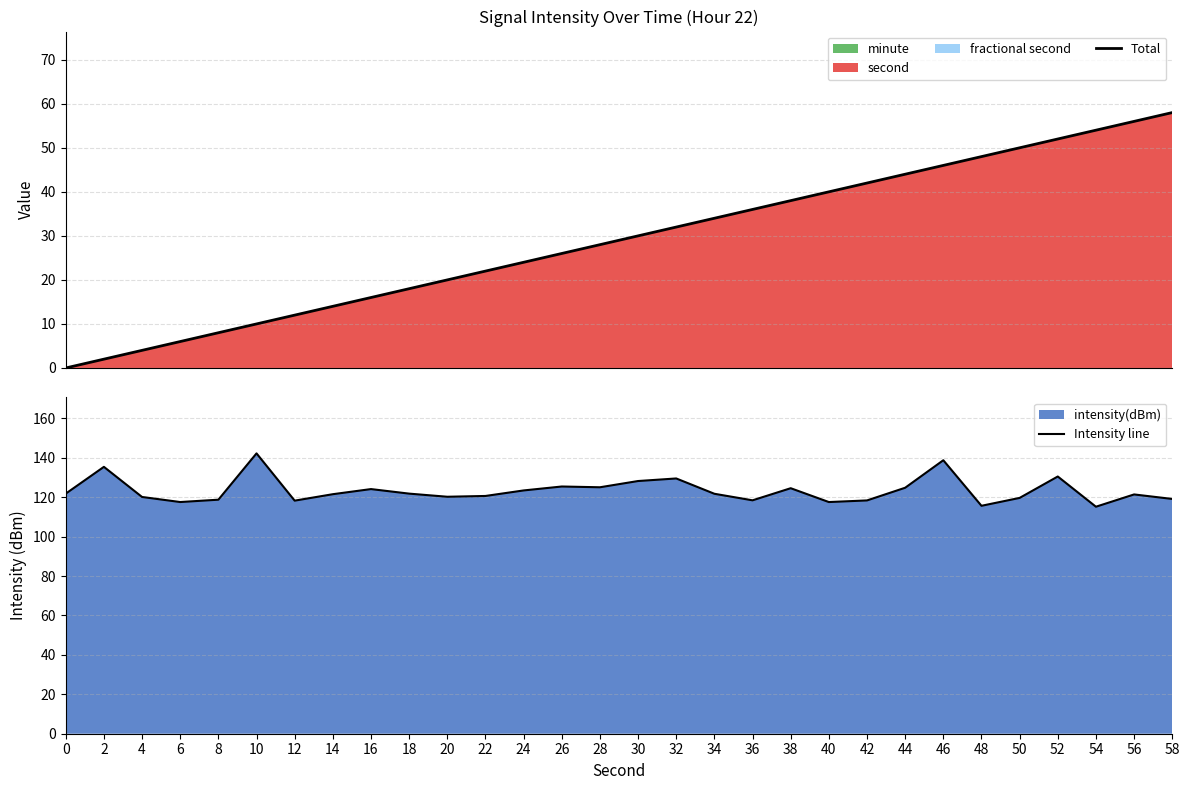

The value of Intensity line at 20 is 81.6. True or false?

False